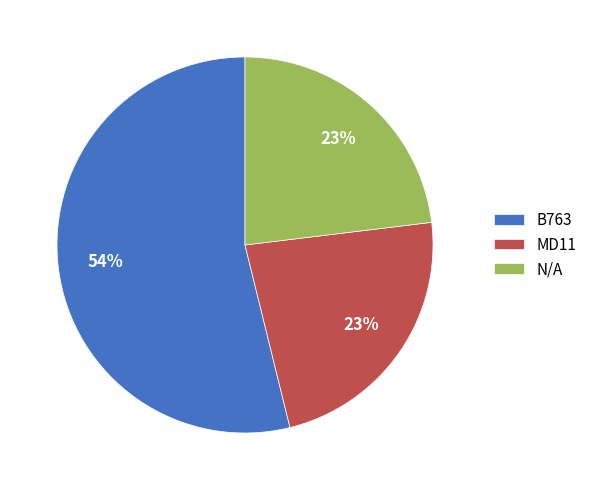

Which category accounts for the majority?

B763